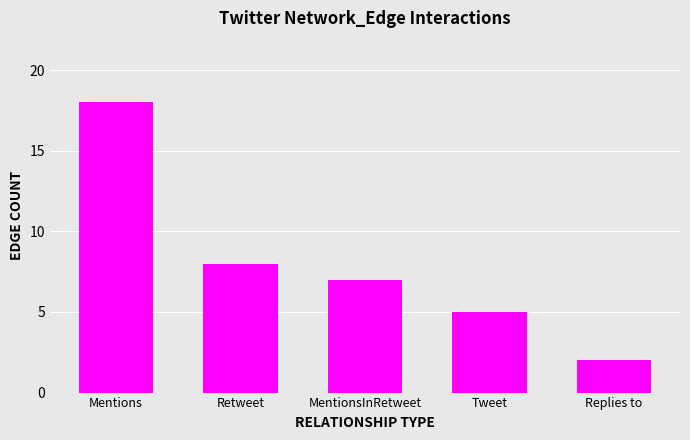

What is the value of the 1st bar from the left?

18